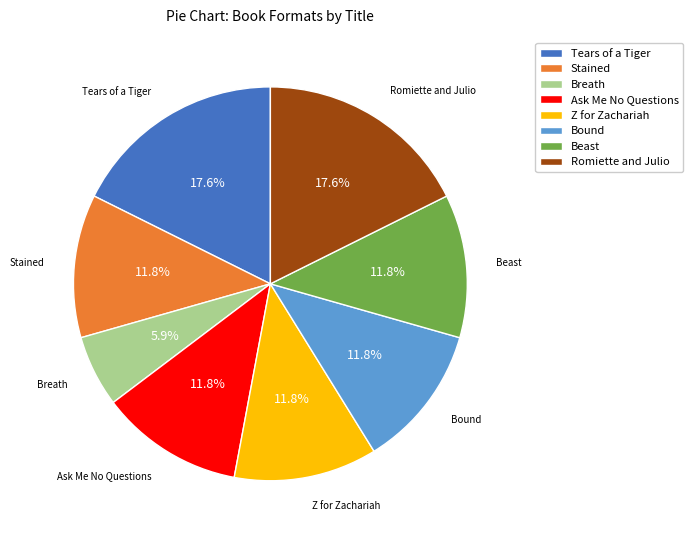

Which has a higher value, Romiette and Julio or Z for Zachariah?

Romiette and Julio